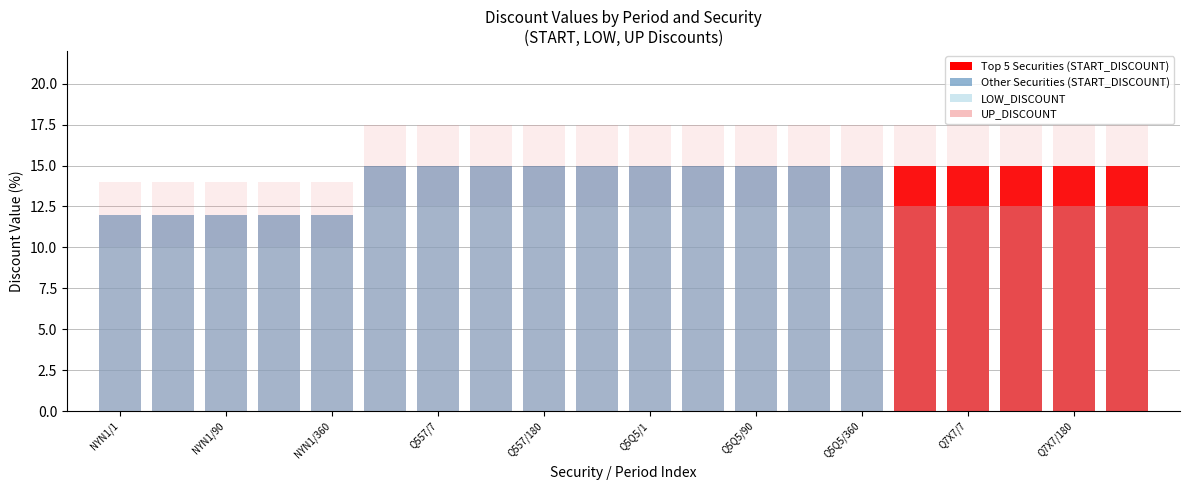

What are all the series names shown in the legend?

START_DISCOUNT, LOW_DISCOUNT, UP_DISCOUNT